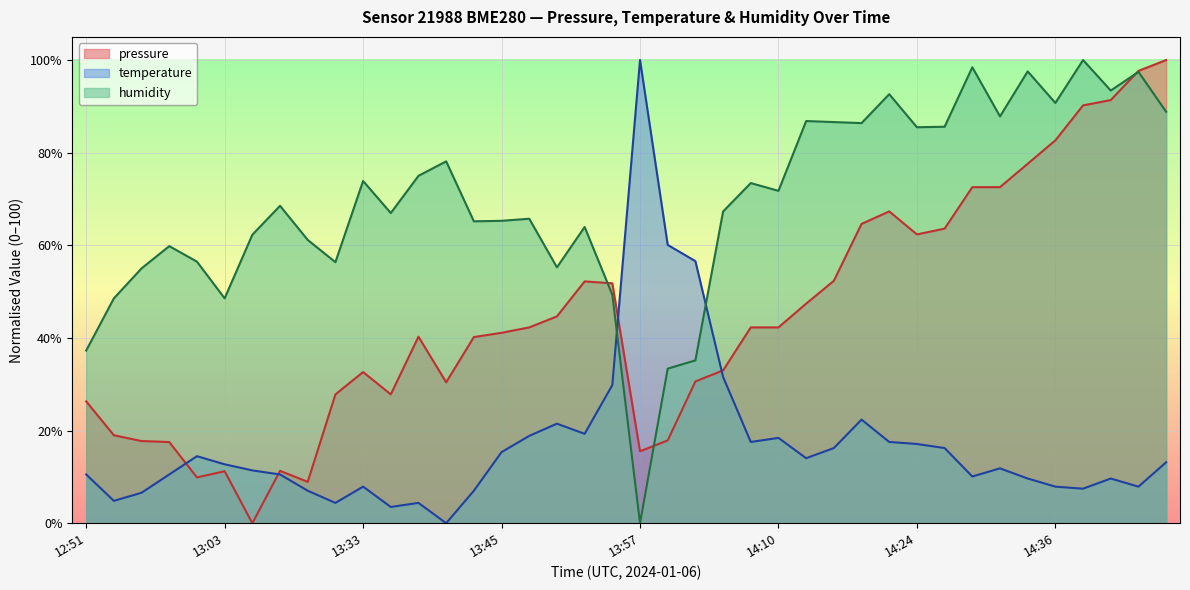

What are all the series names shown in the legend?

pressure, temperature, humidity